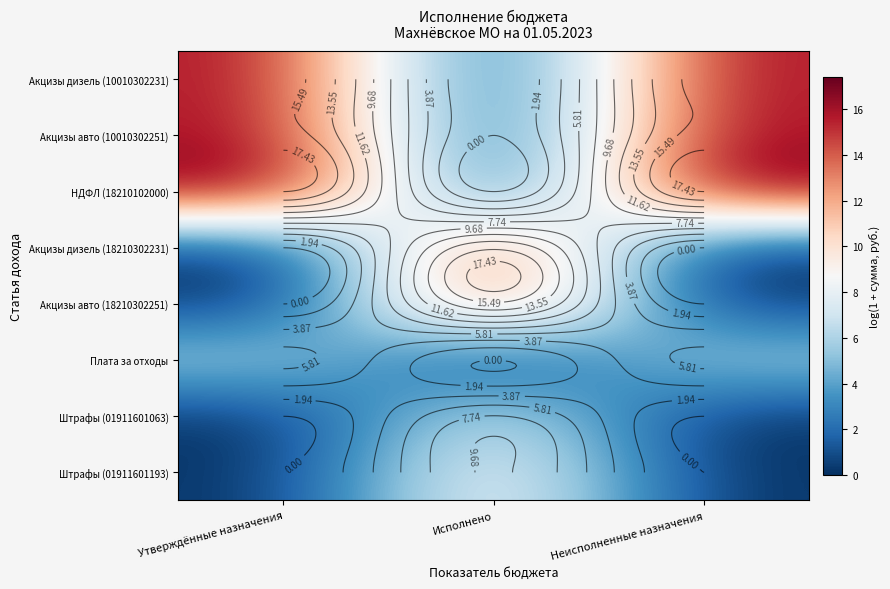

The Акцизы дизель (18210302231) series shows 0.0 at Неисполненные назначения. True or false?

True